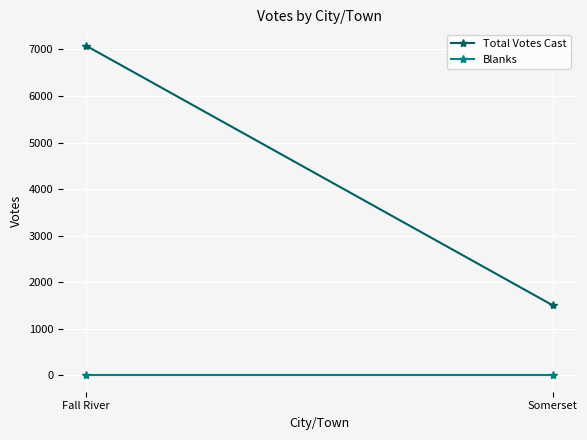

What are all the series names shown in the legend?

Total Votes Cast, Blanks